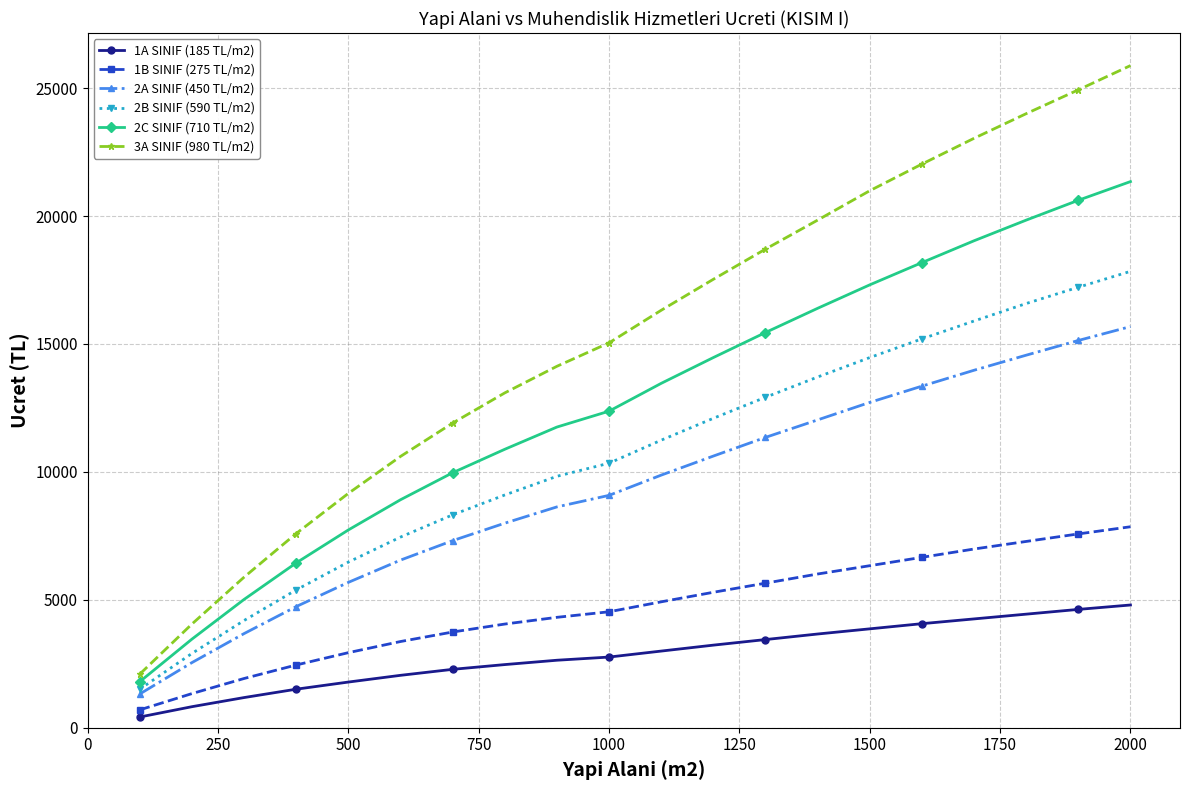

Which series has the widest spread of values?

3A SINIF (980 TL/m2)